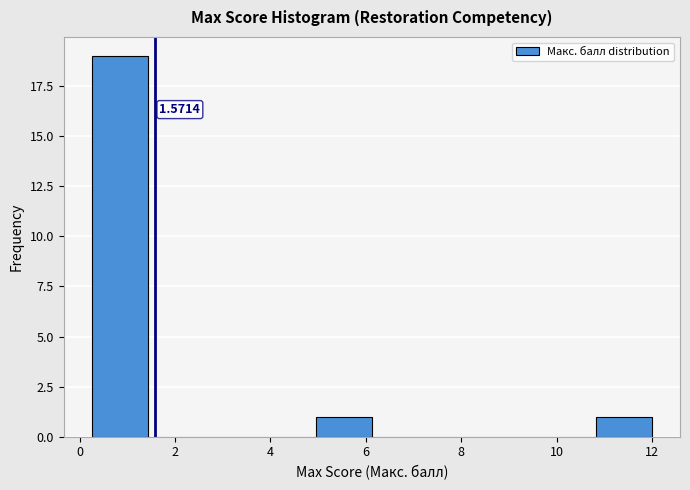

Over which range of the x-axis is the bar tallest?

0.2 to 1.4